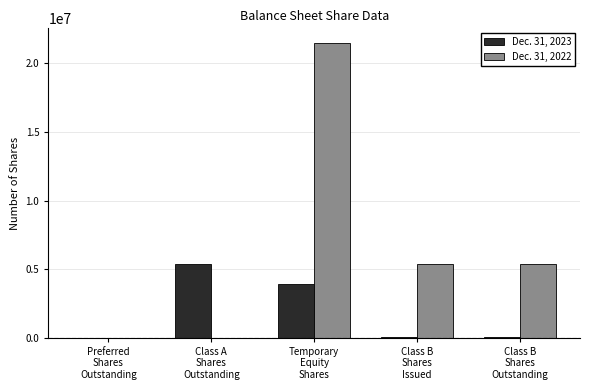

Which series has the largest total across all categories?

Dec. 31, 2022